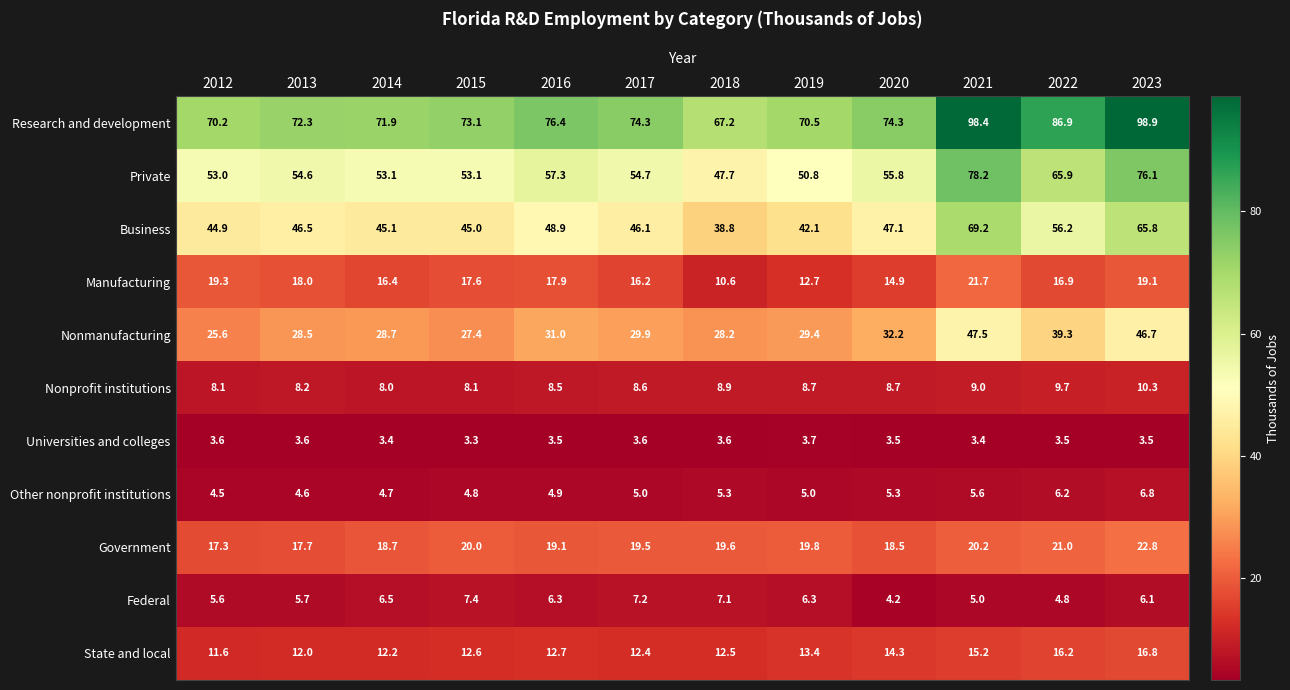

What is the maximum value shown in the chart?

98.9